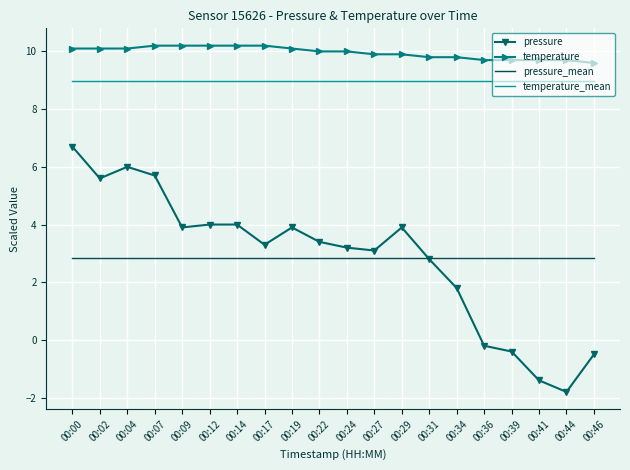

Where is pressure nearest to the value 2?

00:34